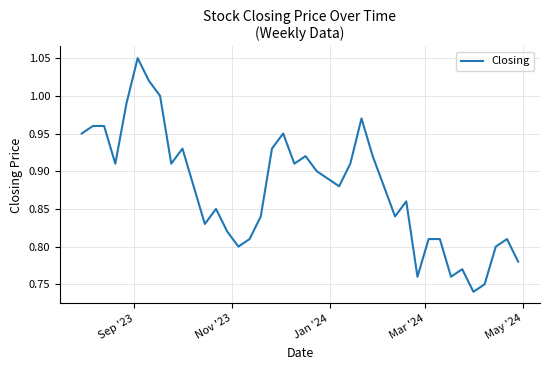

True or false: the data has more than 1 interior local peaks.

True